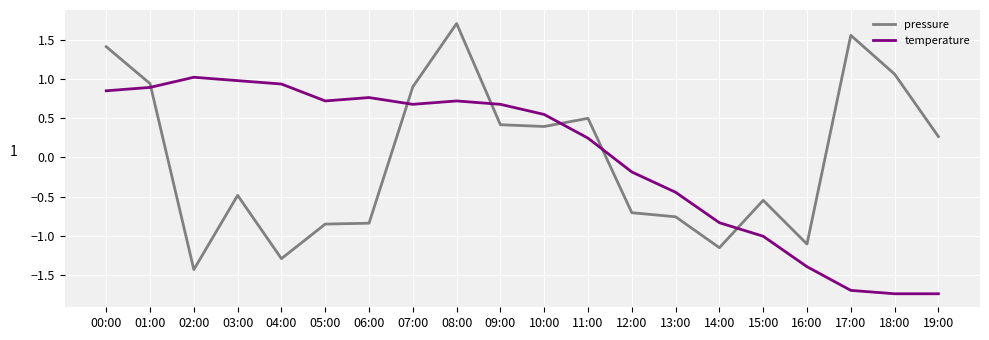

At which category is the sum across all series the highest?

08:00